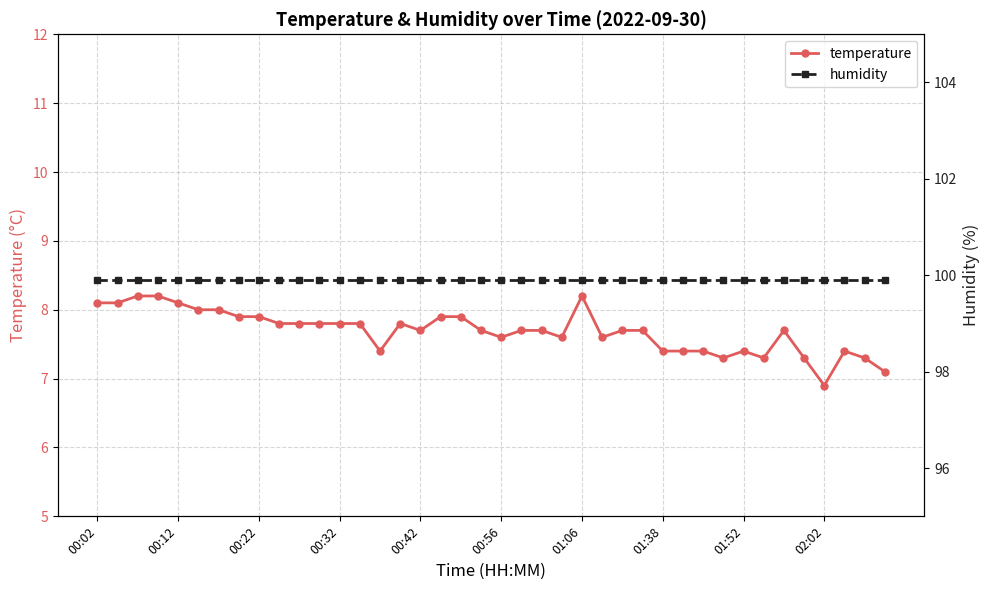

Where does the temperature series first go above 7?

00:02